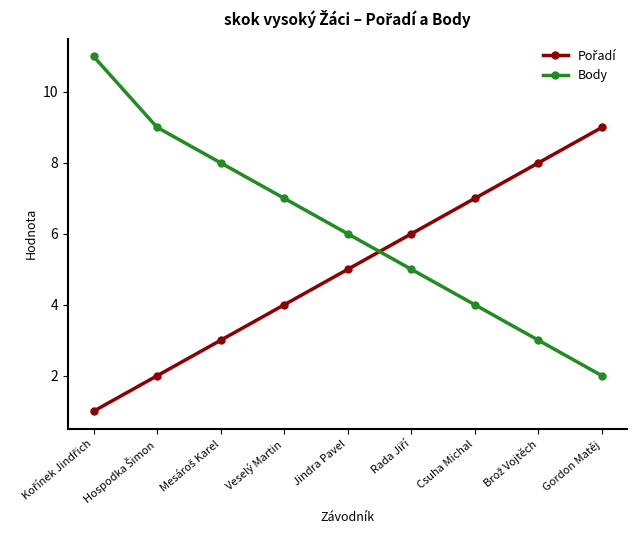

What is the total value across all series at Veselý Martin?

11